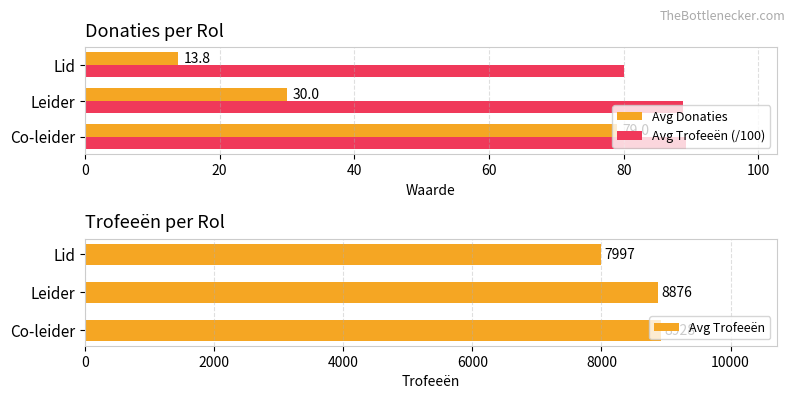

The Avg Trofeeën (/100) series shows 138.1 at Co-leider. True or false?

False